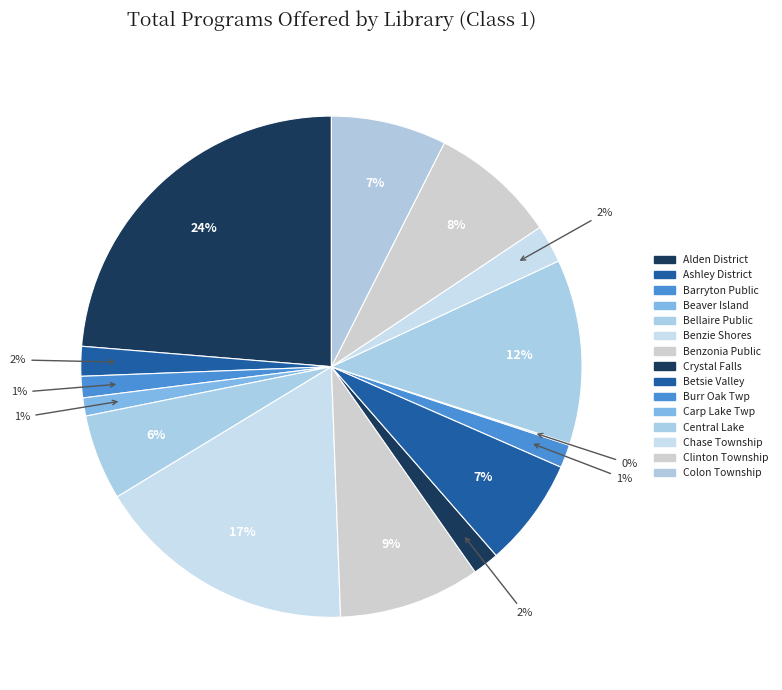

Which slice is the largest?

Alden District